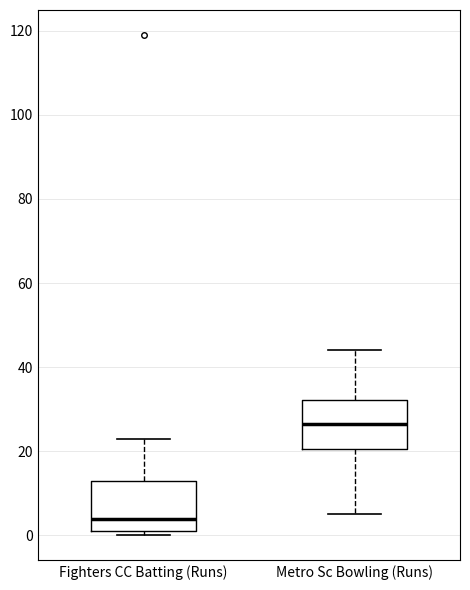

Which box's median line is the highest?

Metro Sc Bowling (Runs)